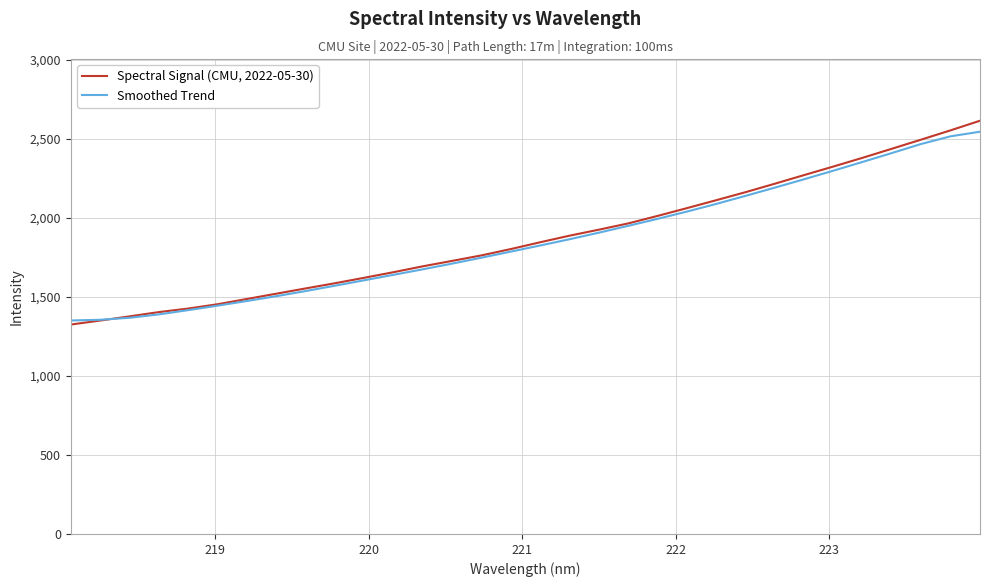

List the series in order of their peak value, highest first.

Spectral Signal (CMU, 2022-05-30), Smoothed Trend